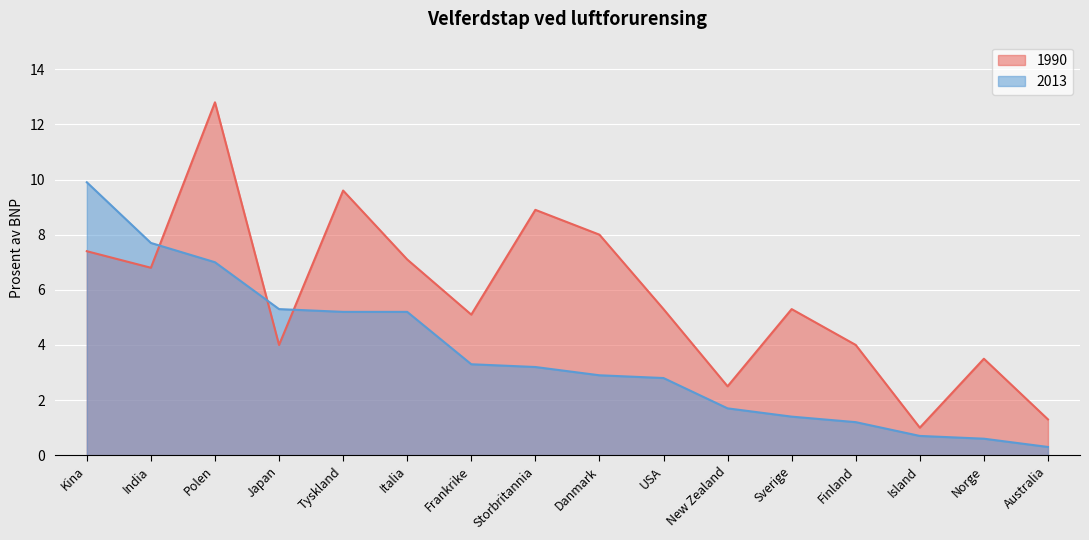

Which series ends up on top after the final intersection of 1990 and 2013?

1990